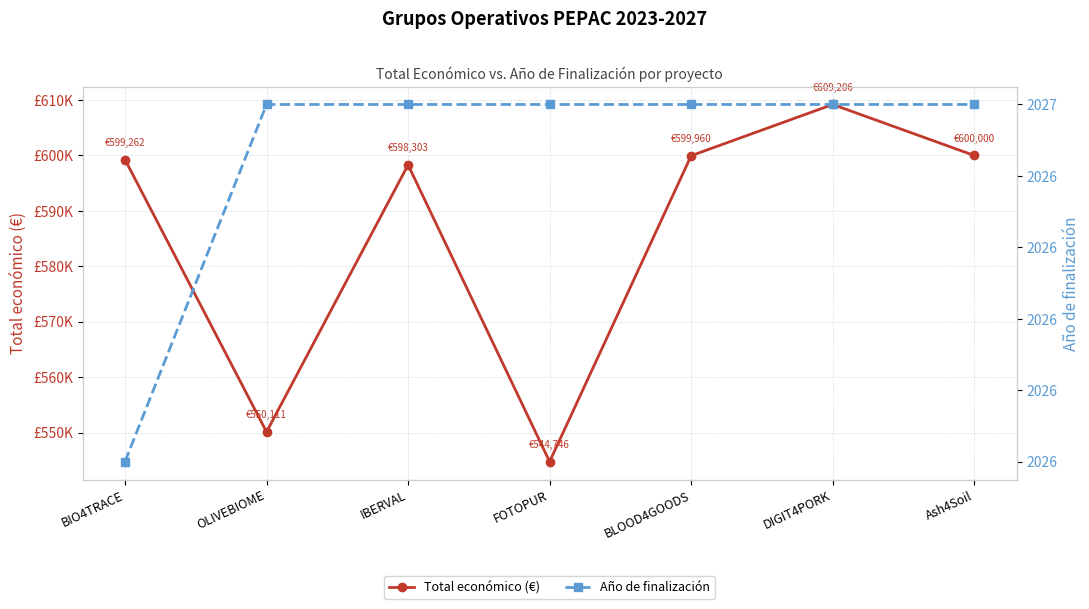

Is the value of Año de finalización at Ash4Soil greater than the value of Total económico (€) at FOTOPUR?

No